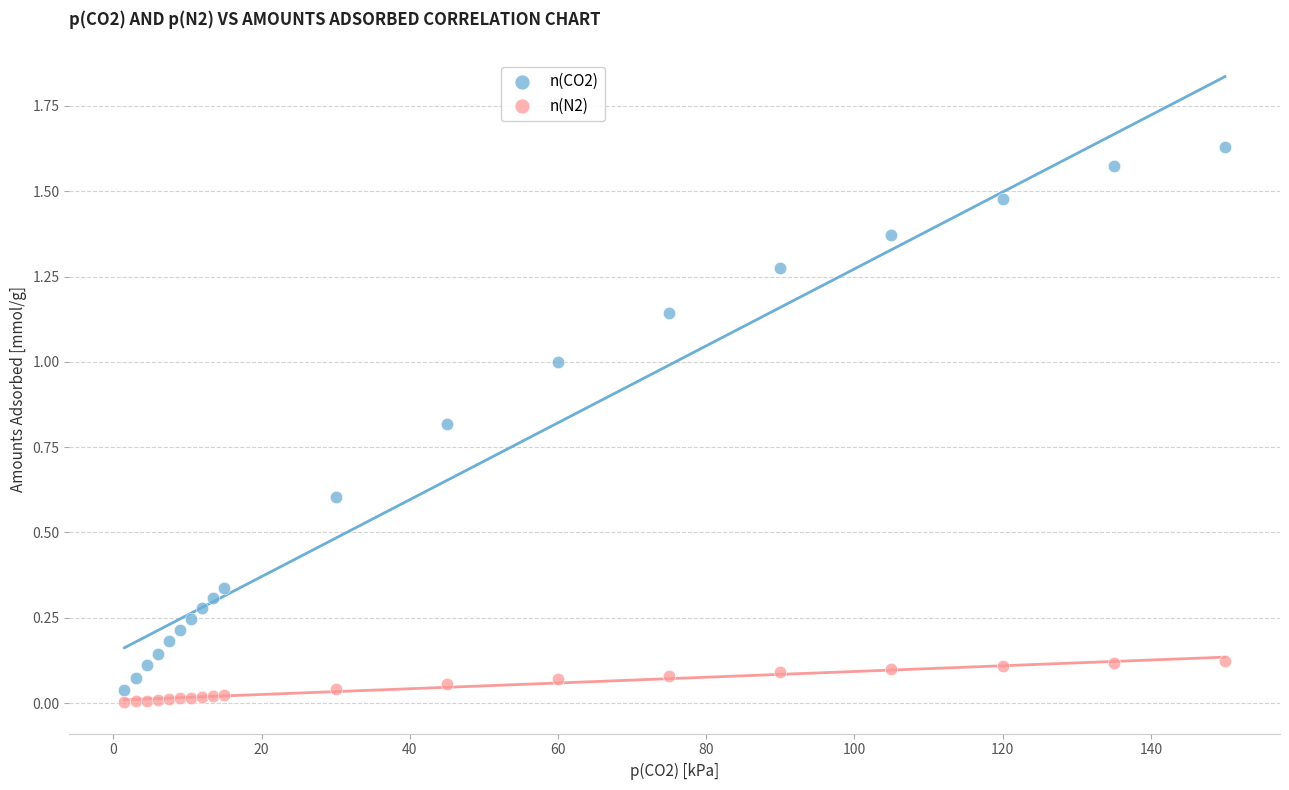

Which series contains the lowest Y value?

n(N2)